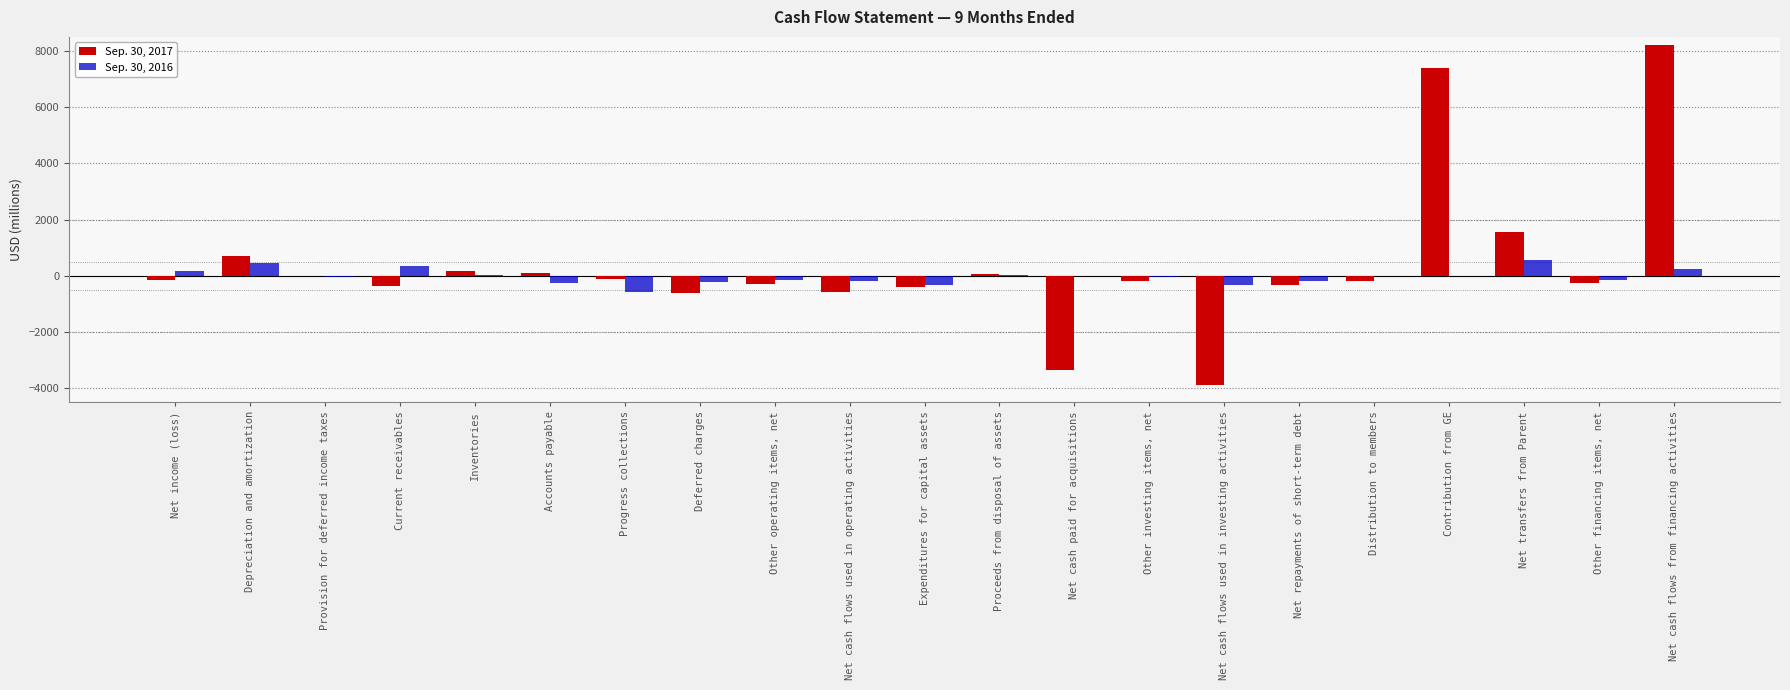

Where does the Sep. 30, 2017 series first go above -173?

Net income (loss)